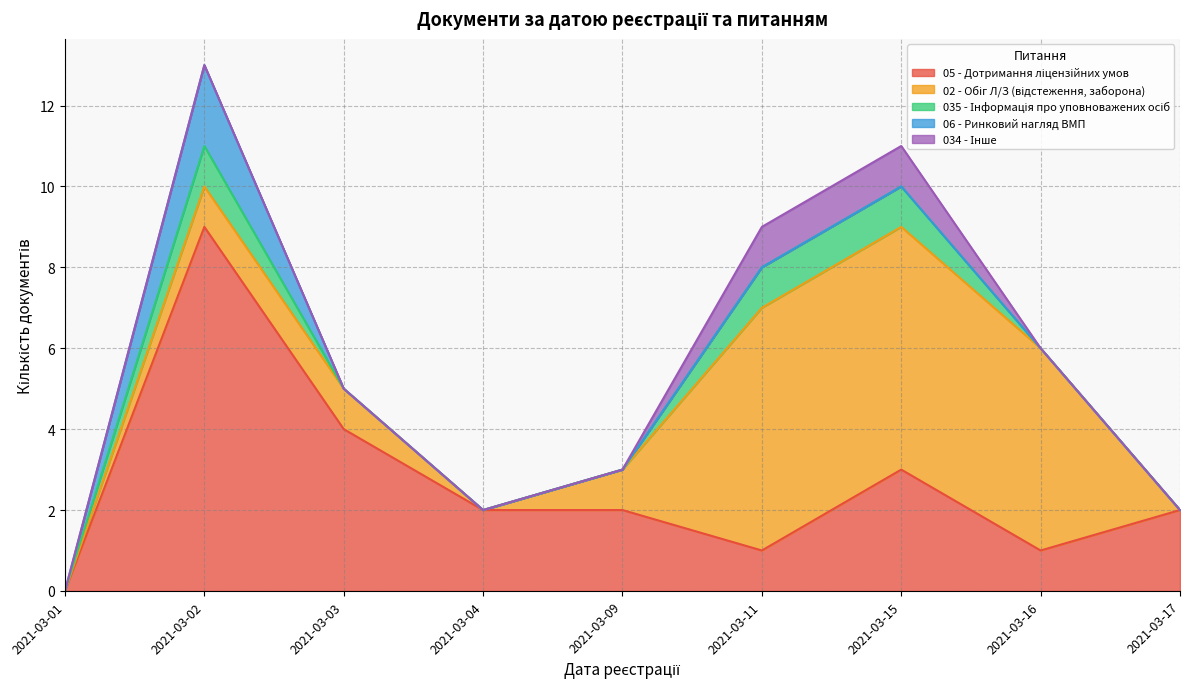

Reading right to left, what are all the values shown in this chart?

05 - Дотримання ліцензійних умов: 2021-03-17=2	2021-03-16=1	2021-03-15=3	2021-03-11=1	2021-03-09=2	2021-03-04=2	2021-03-03=4	2021-03-02=9	2021-03-01=0
02 - Обіг Л/З (відстеження, заборона): 2021-03-17=0	2021-03-16=5	2021-03-15=6	2021-03-11=6	2021-03-09=1	2021-03-04=0	2021-03-03=1	2021-03-02=1	2021-03-01=0
035 - Інформація про уповноважених осіб: 2021-03-17=0	2021-03-16=0	2021-03-15=1	2021-03-11=1	2021-03-09=0	2021-03-04=0	2021-03-03=0	2021-03-02=1	2021-03-01=0
06 - Ринковий нагляд ВМП: 2021-03-17=0	2021-03-16=0	2021-03-15=0	2021-03-11=0	2021-03-09=0	2021-03-04=0	2021-03-03=0	2021-03-02=2	2021-03-01=0
034 - Інше: 2021-03-17=0	2021-03-16=0	2021-03-15=1	2021-03-11=1	2021-03-09=0	2021-03-04=0	2021-03-03=0	2021-03-02=0	2021-03-01=0